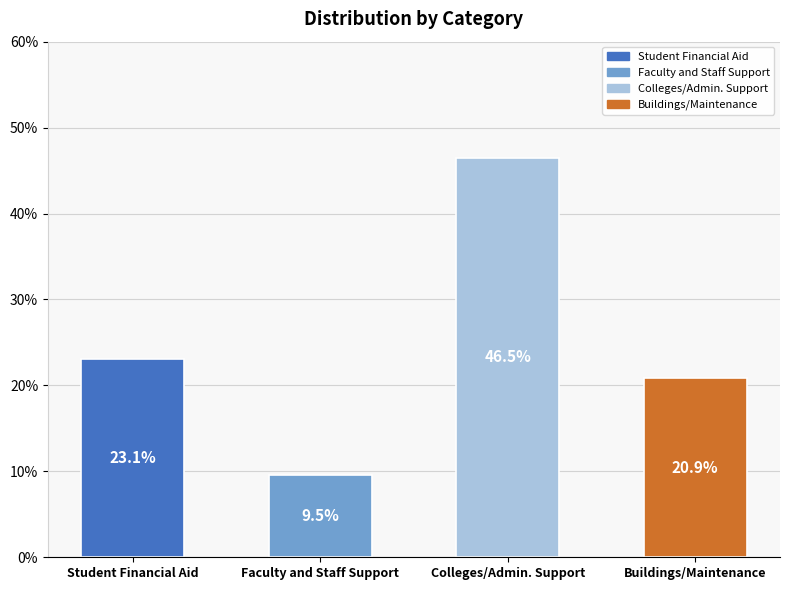

The chart shows a value of 0.2 at Buildings/Maintenance. True or false?

True